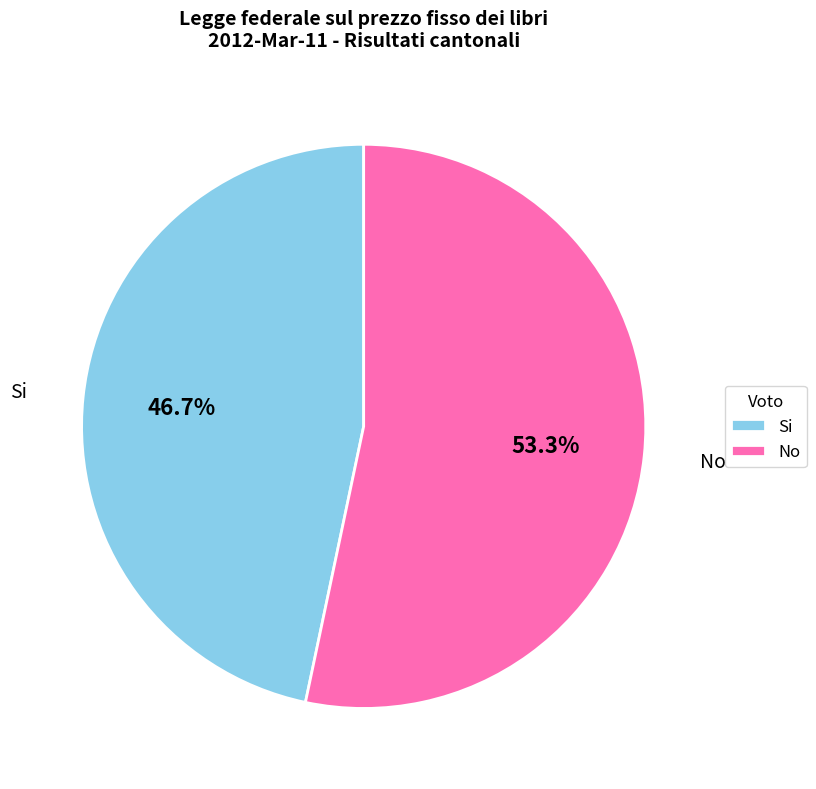

Does Si account for over 50% of the chart?

No